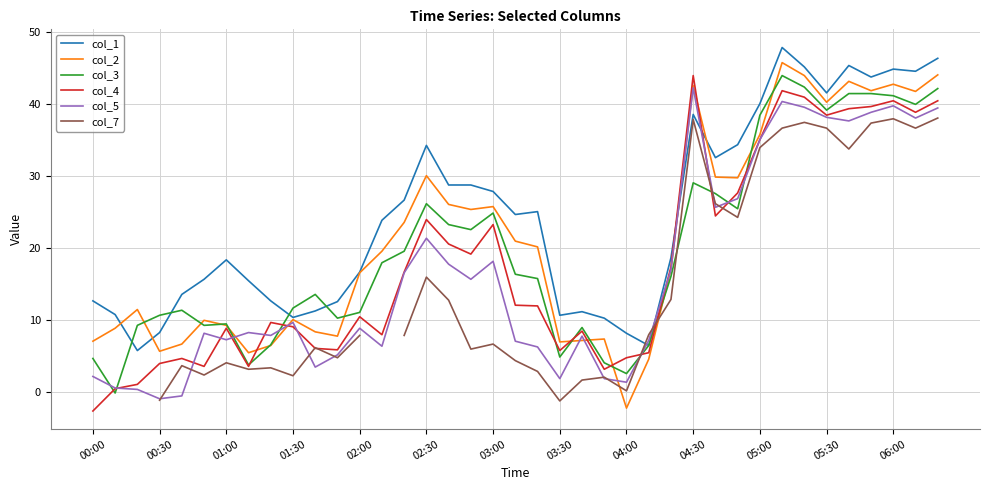

True or false: col_2 has more than 0 interior local peaks.

True